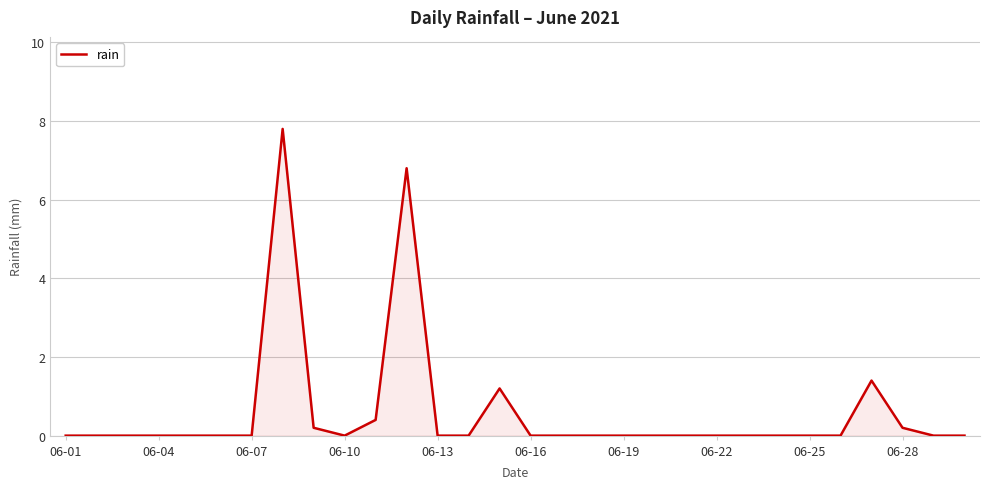

How many categories are shown in the chart?

30